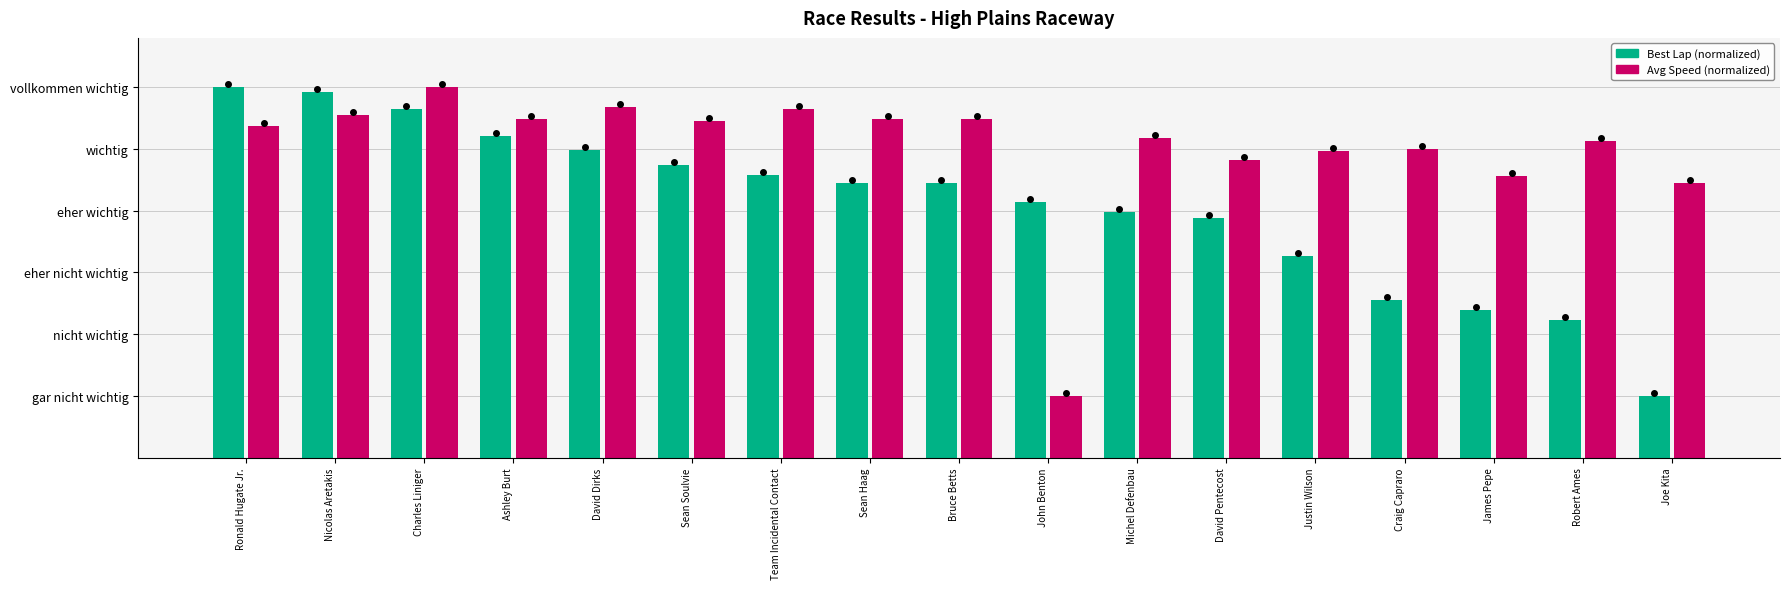

What are all the series names shown in the legend?

Best Lap (normalized), Avg Speed (normalized)